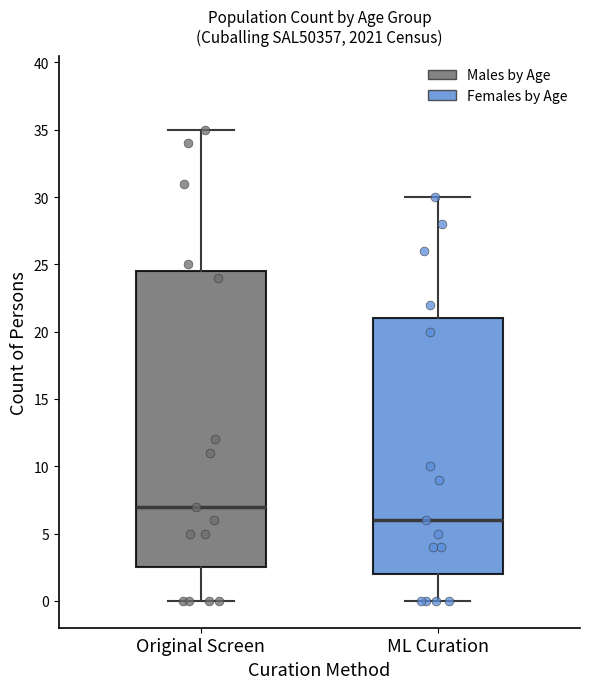

Comparing the boxes themselves (not the whiskers), which one is the tallest?

Original Screen